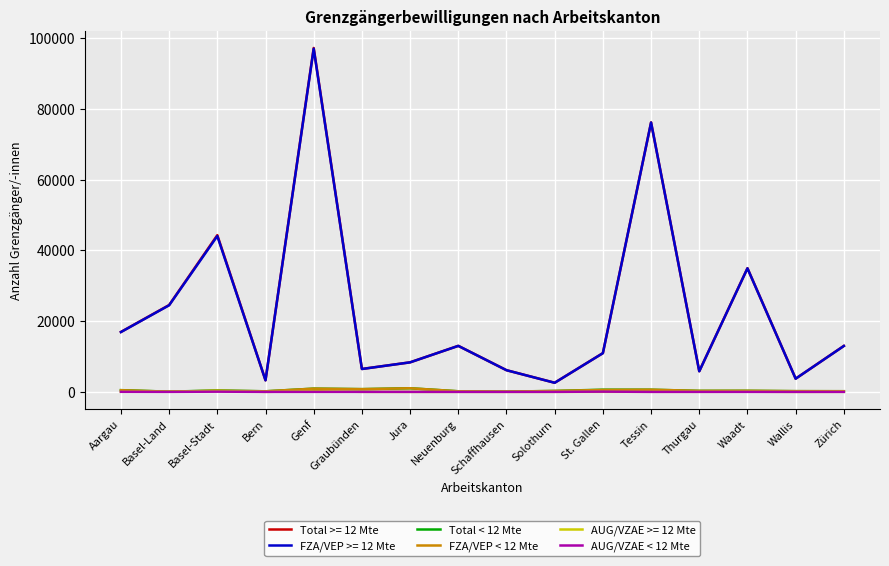

True or false: Total >= 12 Mte and AUG/VZAE < 12 Mte cross at least once.

False